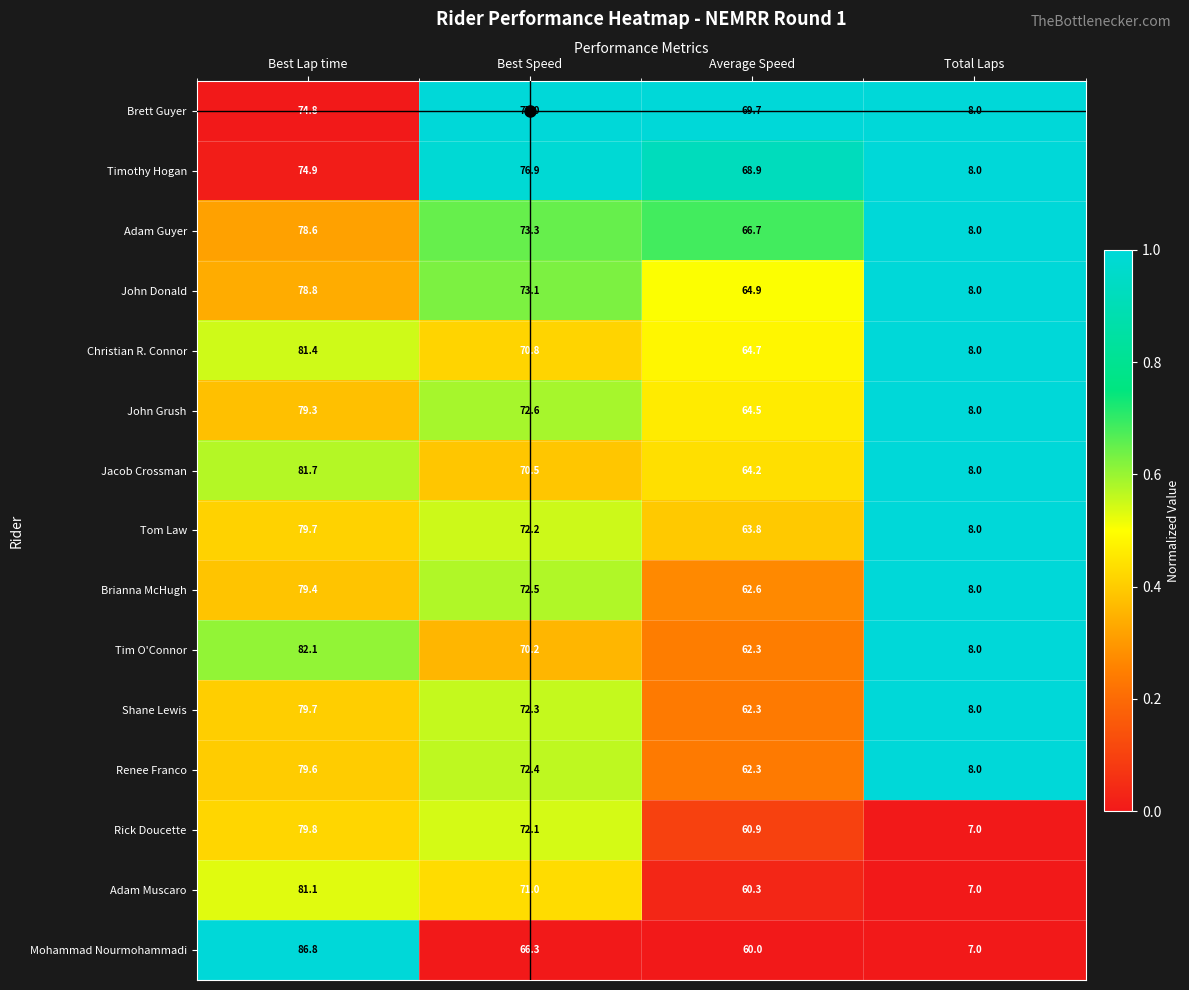

What is the spread (max minus min) of values at Average Speed?

9.7